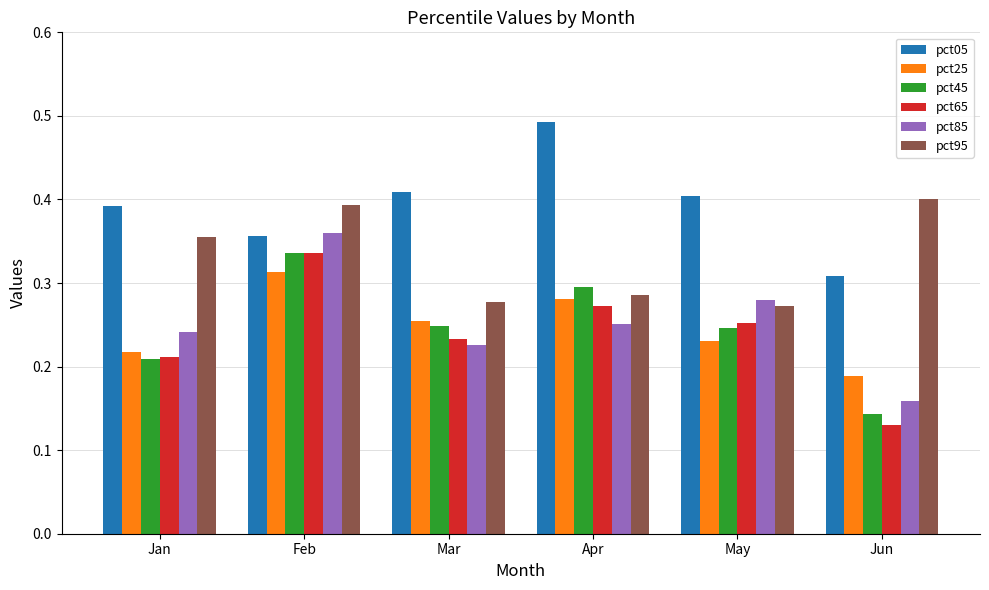

Count the number of data series in this chart.

6